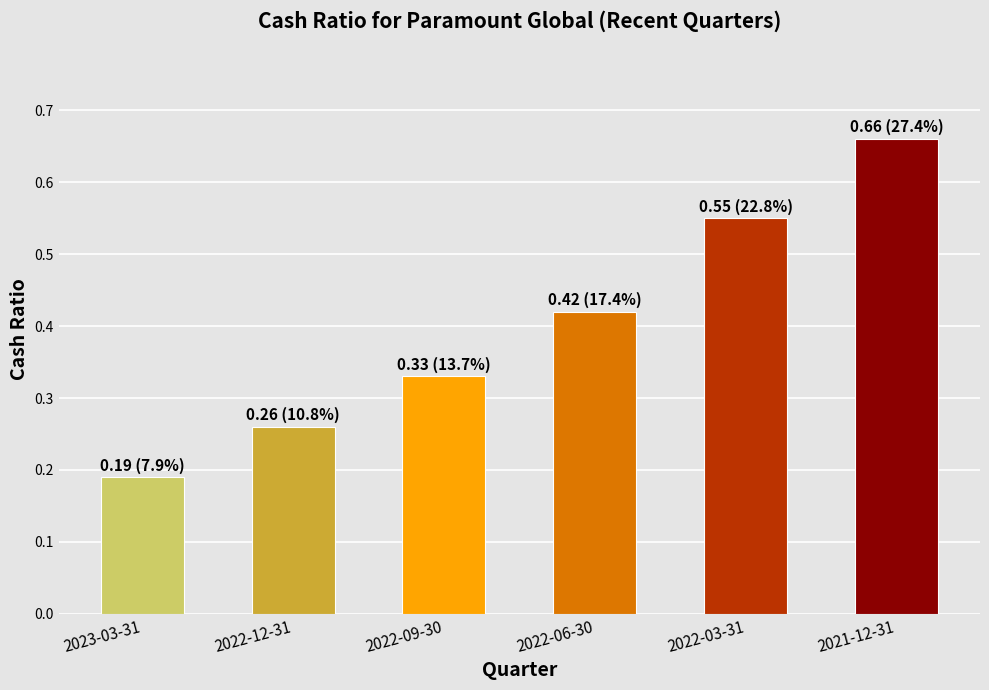

Is it true that the value at 2022-06-30 is 0.6?

False